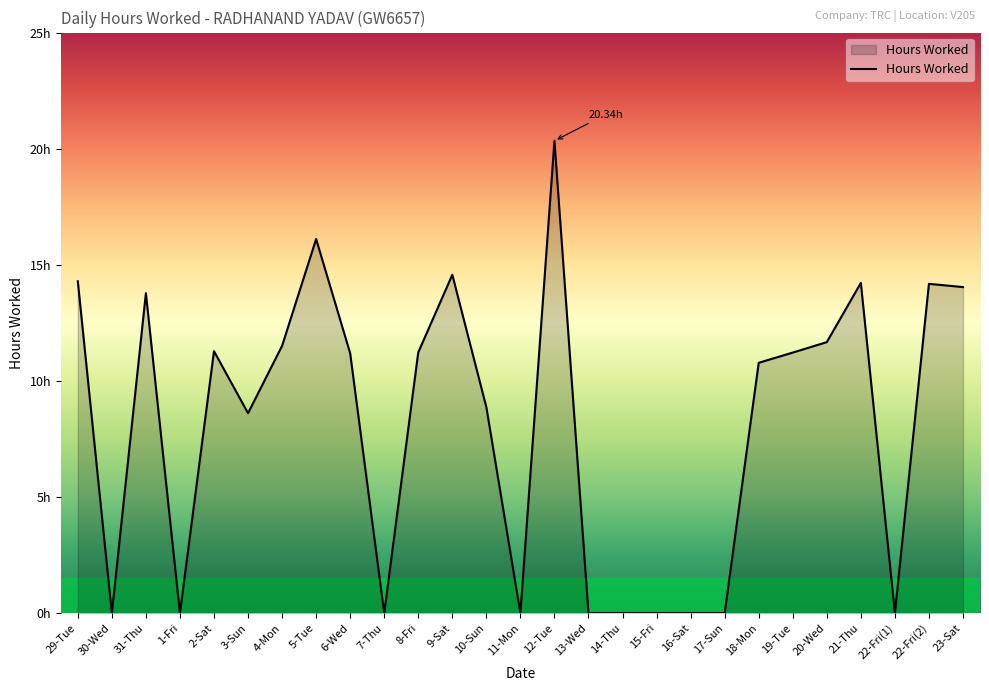

Does the chart display data point markers on the line(s)?

No